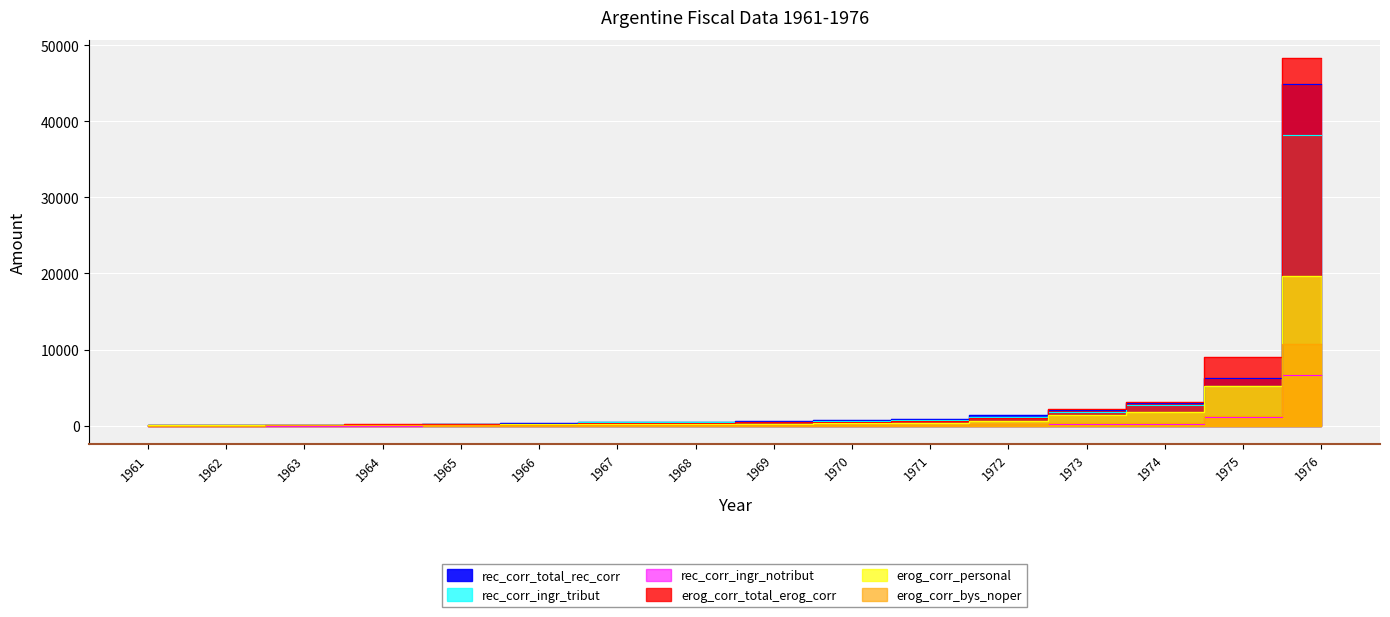

Rank the categories by rec_corr_ingr_tribut value from lowest to highest.

1962, 1961, 1963, 1964, 1965, 1966, 1967, 1968, 1969, 1970, 1971, 1972, 1973, 1974, 1975, 1976